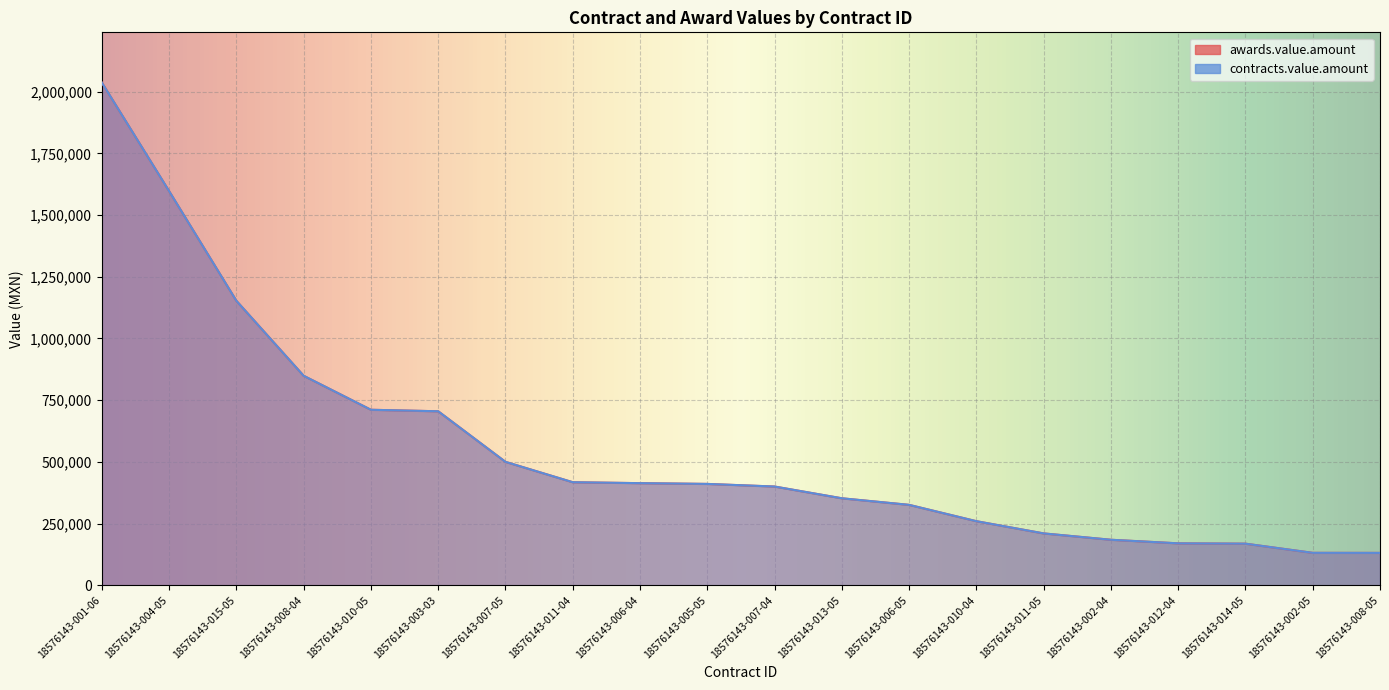

Rank the series at 18576143-003-03 from highest to lowest value.

awards.value.amount, contracts.value.amount